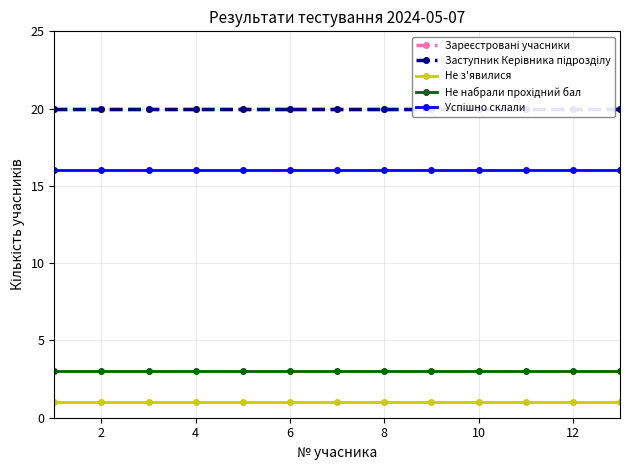

Reading left to right, what are all the values shown in this chart?

Зареєстровані учасники: 20	20	20	20	20	20	20	20	20	20	20	20	20
Заступник Керівника підрозділу: 20	20	20	20	20	20	20	20	20	20	20	20	20
Не з'явилися: 1	1	1	1	1	1	1	1	1	1	1	1	1
Не набрали прохідний бал: 3	3	3	3	3	3	3	3	3	3	3	3	3
Успішно склали: 16	16	16	16	16	16	16	16	16	16	16	16	16